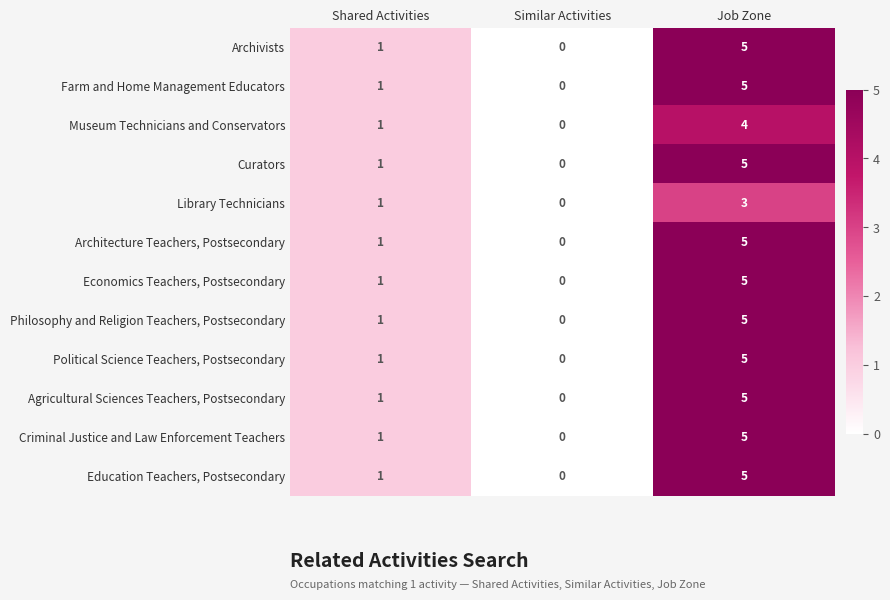

Is the value of Political Science Teachers, Postsecondary at Job Zone greater than the value of Archivists at Similar Activities?

Yes